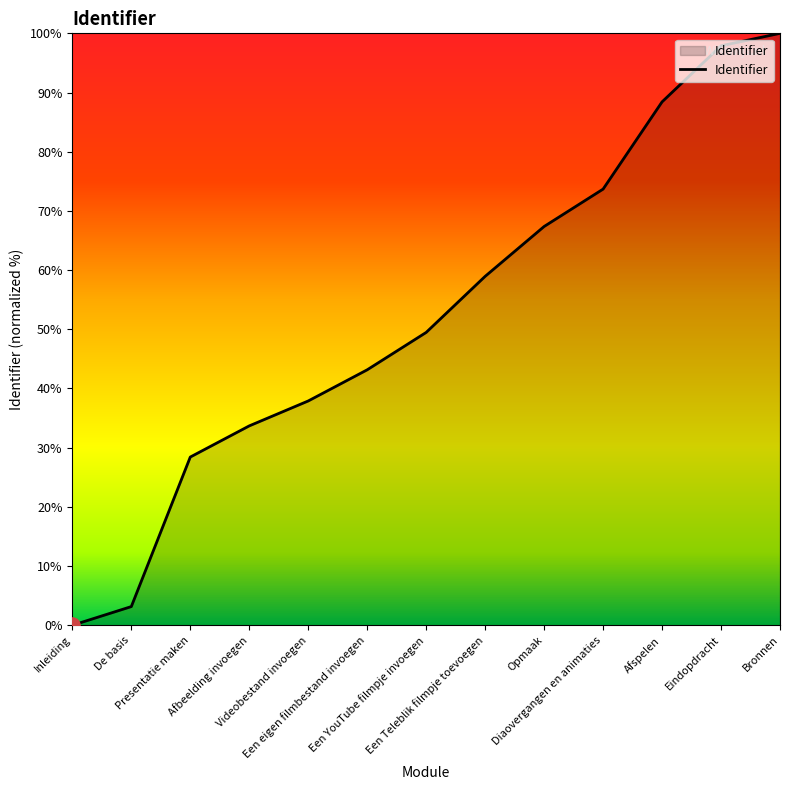

Which has a higher value, Inleiding or Afspelen?

Afspelen